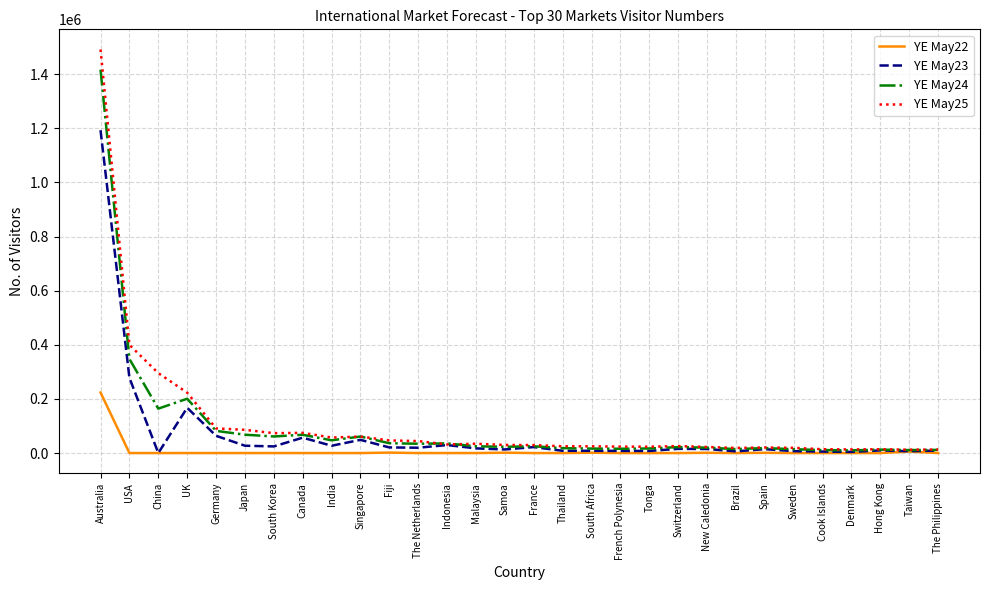

What is the maximum value for YE May25?

1491252.0